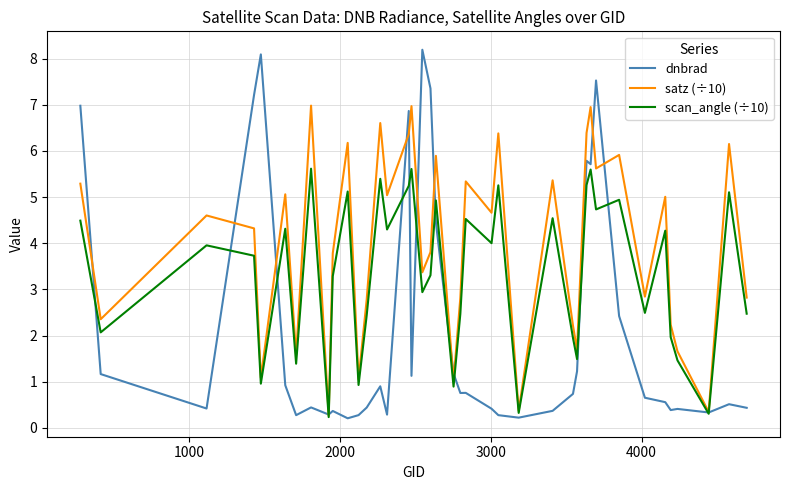

Which series has the widest spread of values?

dnbrad